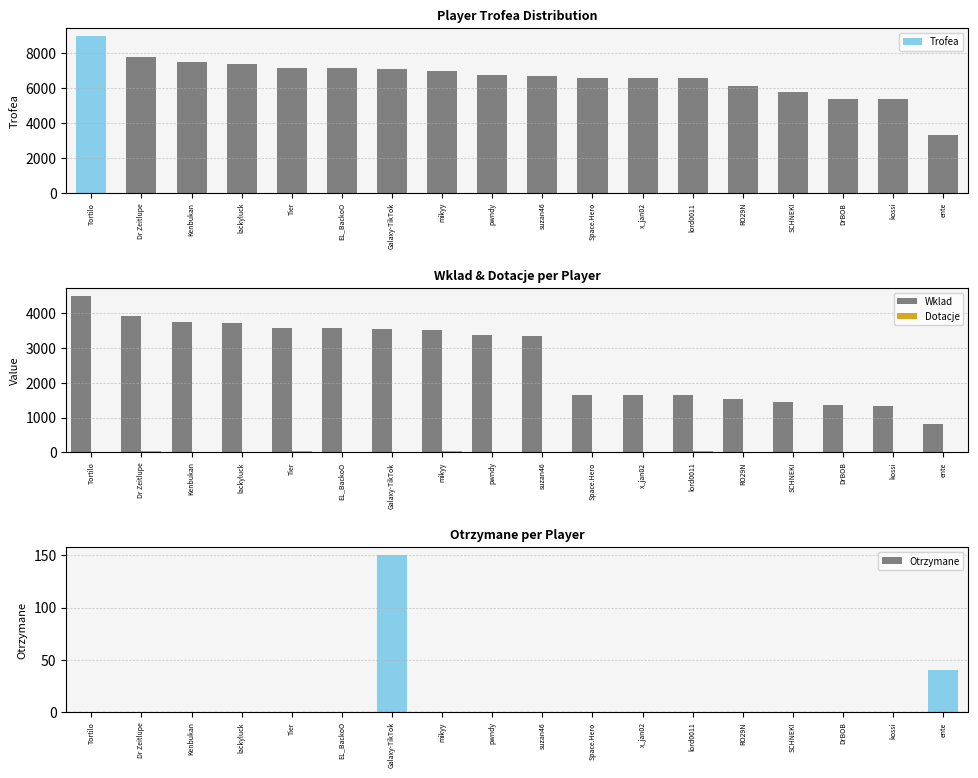

Which series has the widest spread of values?

Trofea